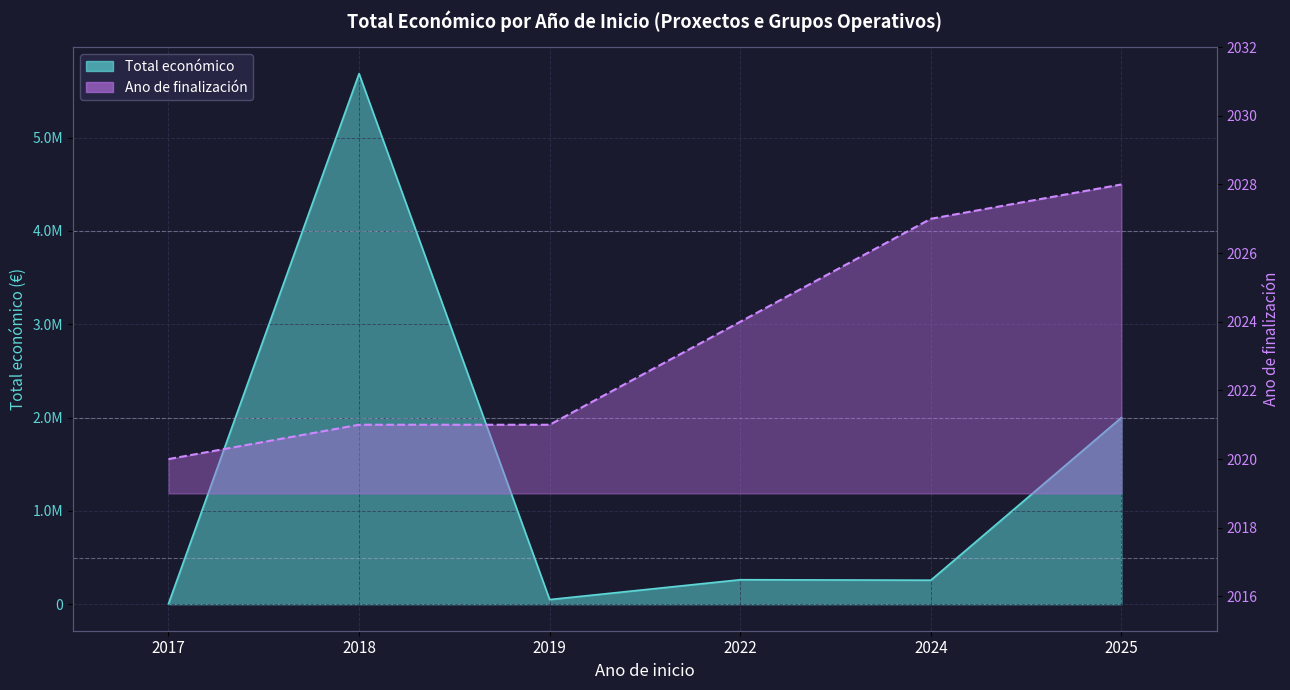

What is the difference between the Ano de finalizacion values at 2024 and 2025?

1